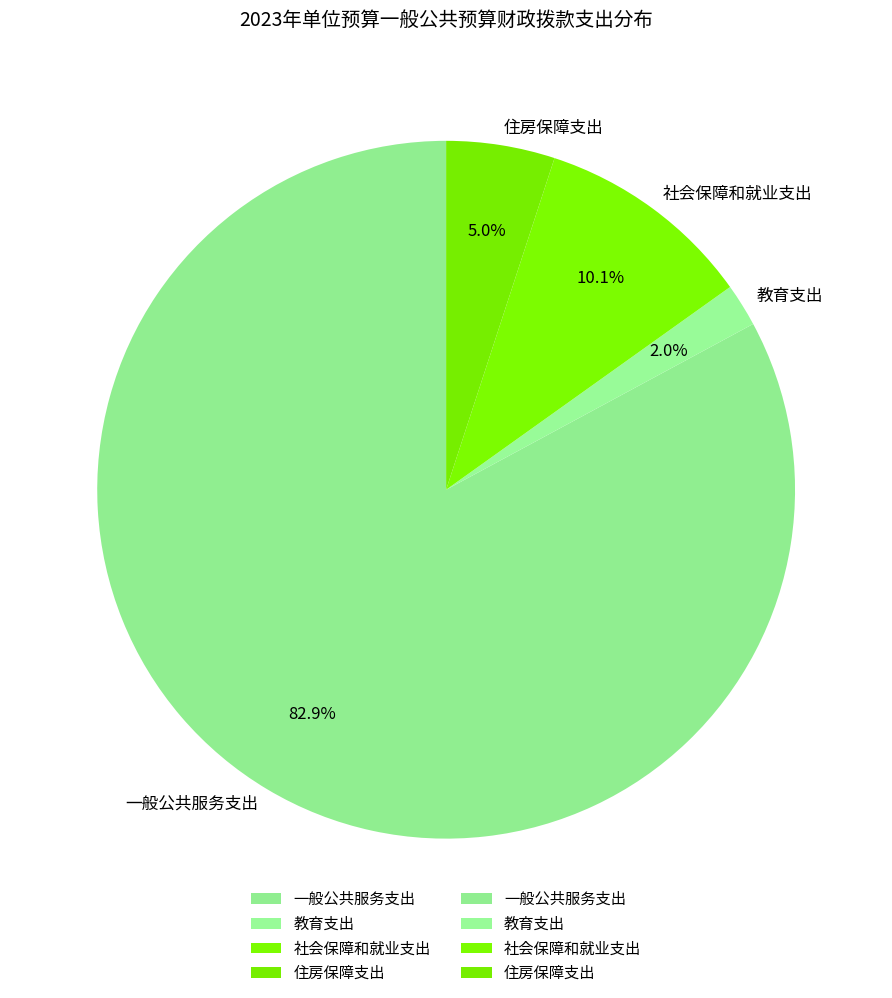

What is the largest slice in the pie chart?

一般公共服务支出